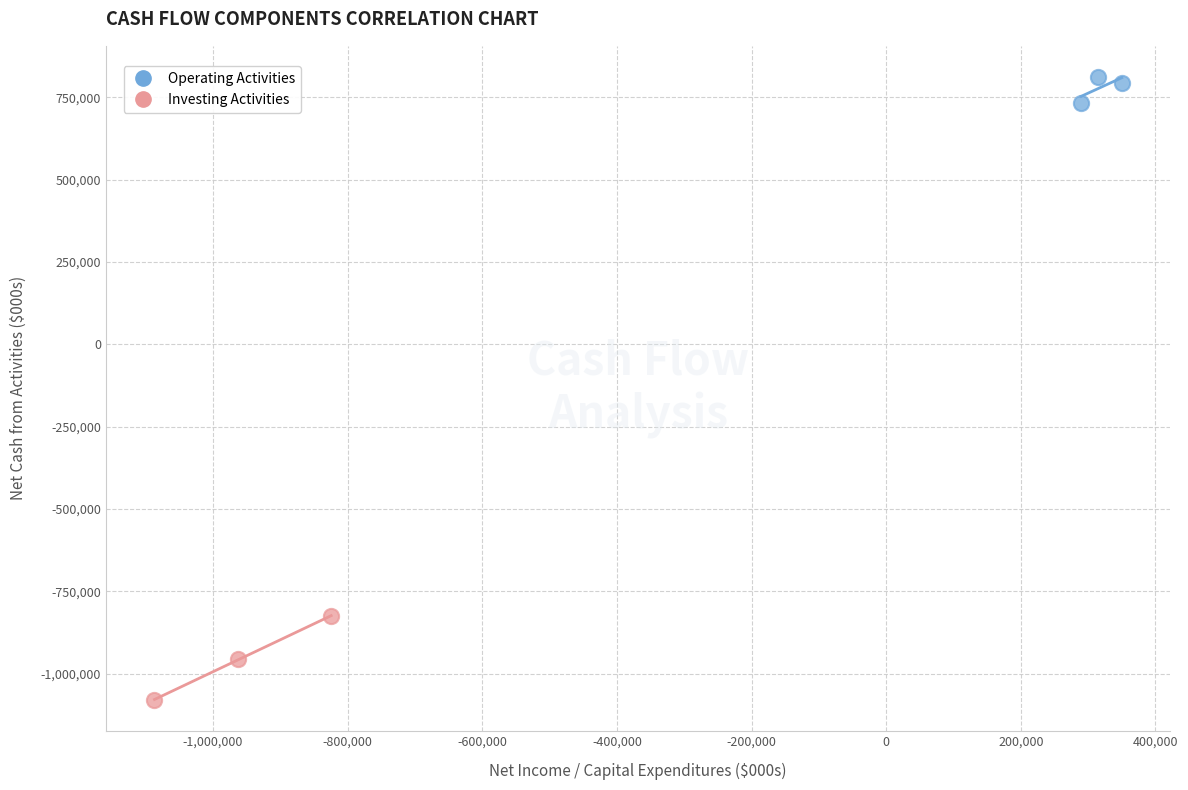

Which series has the largest Y range (max minus min)?

Investing Activities